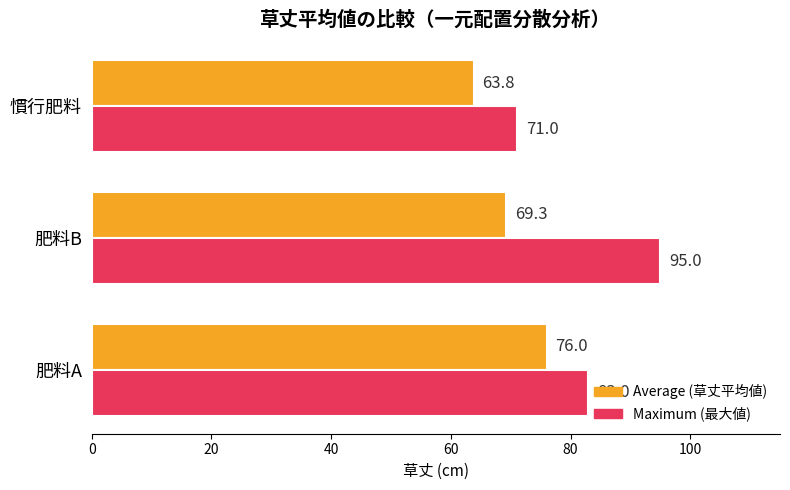

Which category has the lowest value in the Maximum (最大値) series?

慣行肥料